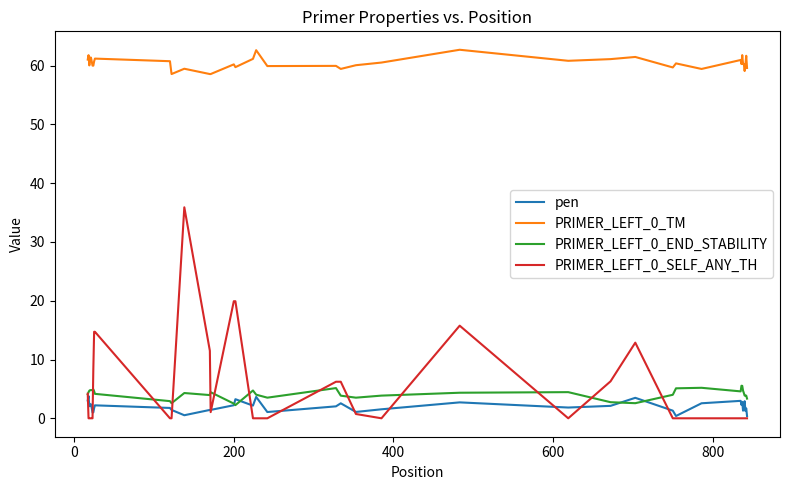

True or false: PRIMER_LEFT_0_TM and PRIMER_LEFT_0_END_STABILITY intersect in this chart.

False